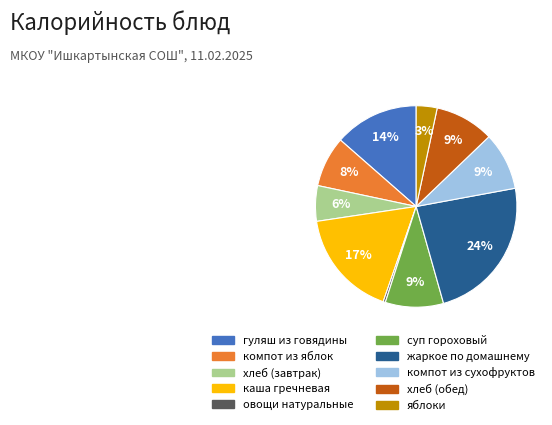

To the nearest percent, what is the combined percentage of суп гороховый and компот из яблок?

17%